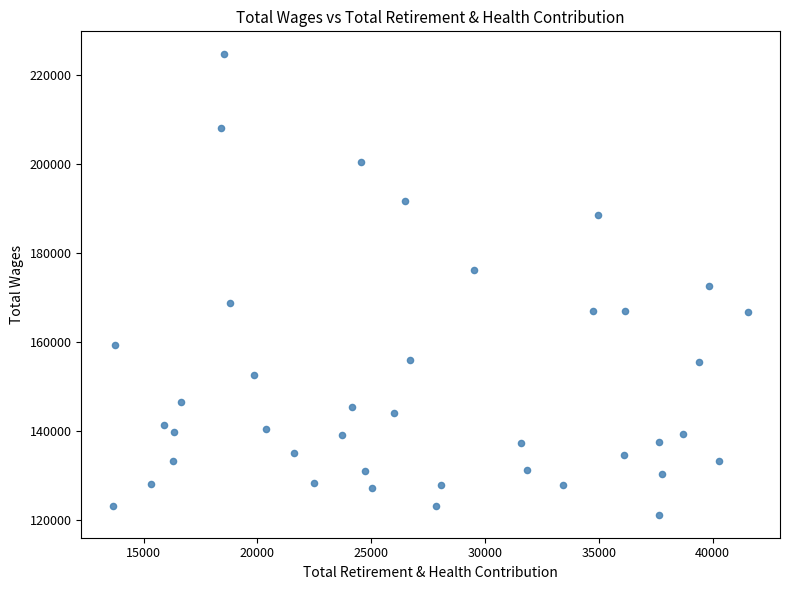

What is the range of X values (max minus min)?

27909